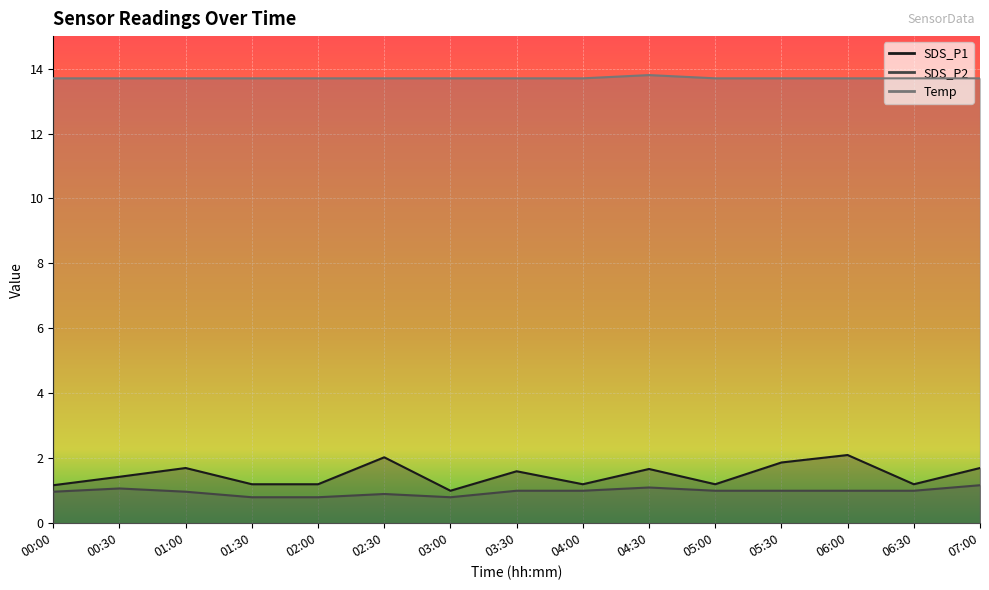

The value of SDS_P1 at 05:00 is 1.2. True or false?

True